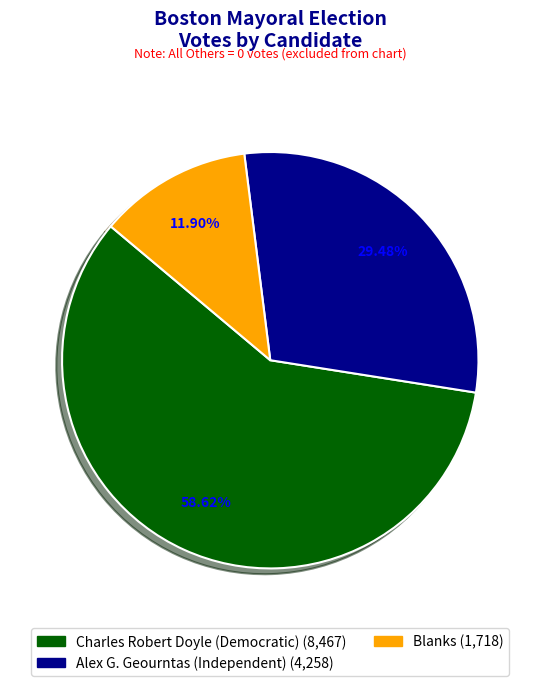

Does any single category account for the majority?

Yes